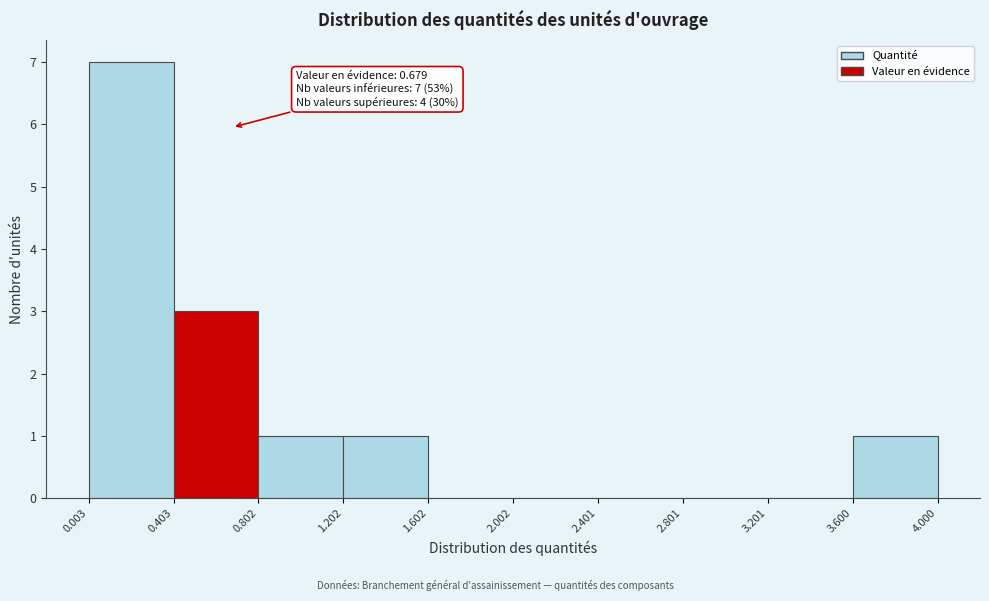

Which range on the x-axis has the tallest bar?

0.003 to 0.403